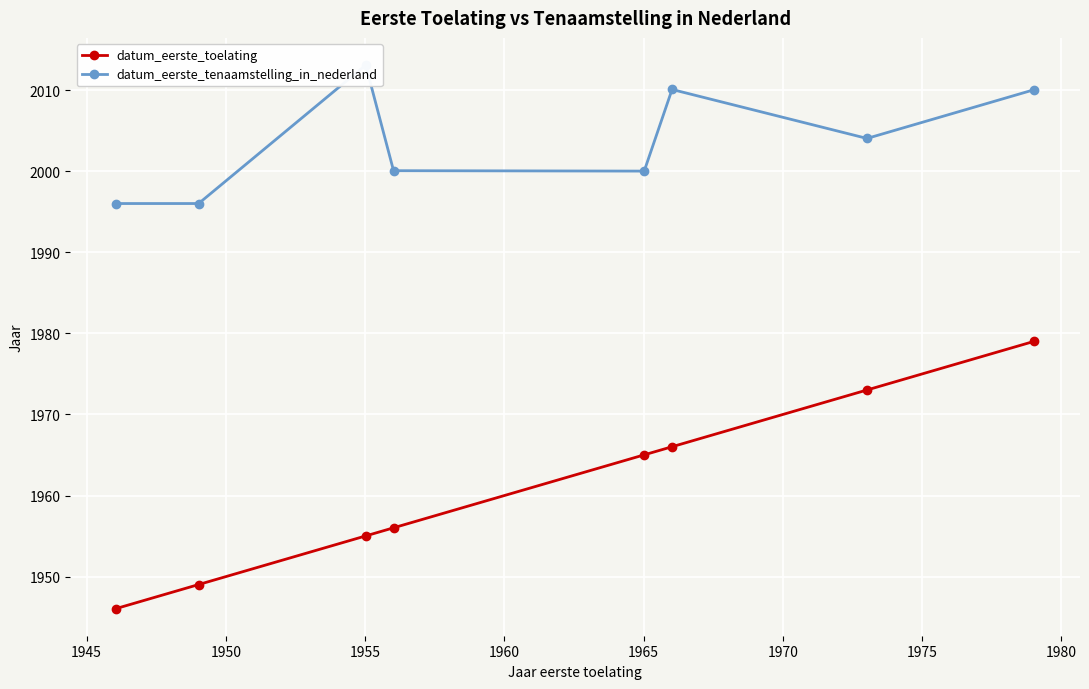

What is the maximum value for datum_eerste_toelating?

1979.0